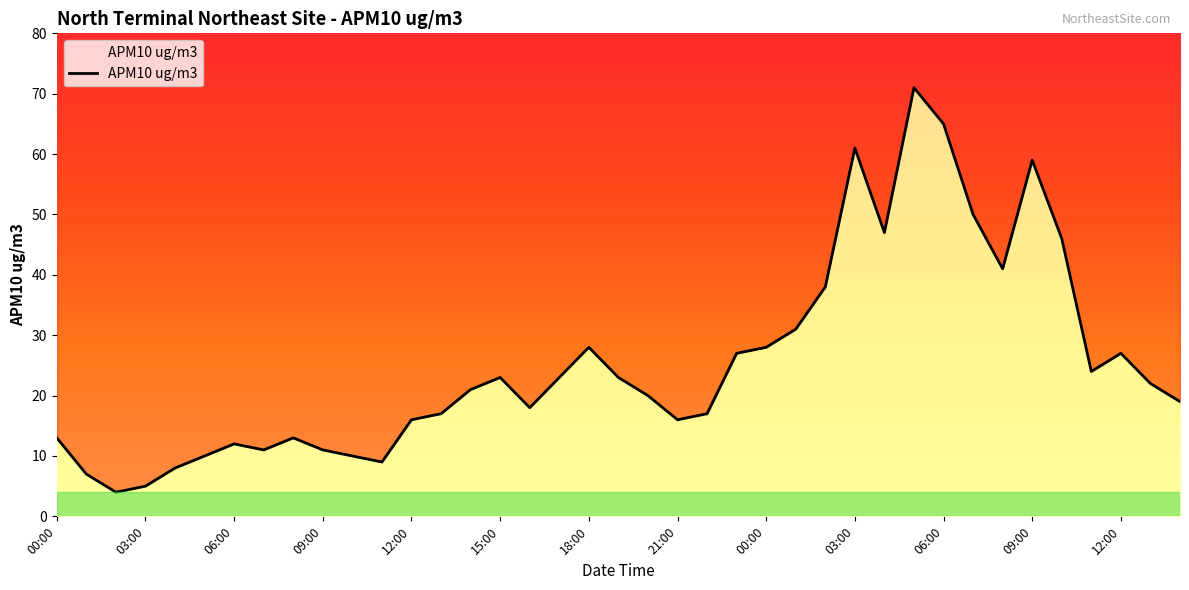

Which has a higher value, 11:00 or 11:00?

11:00